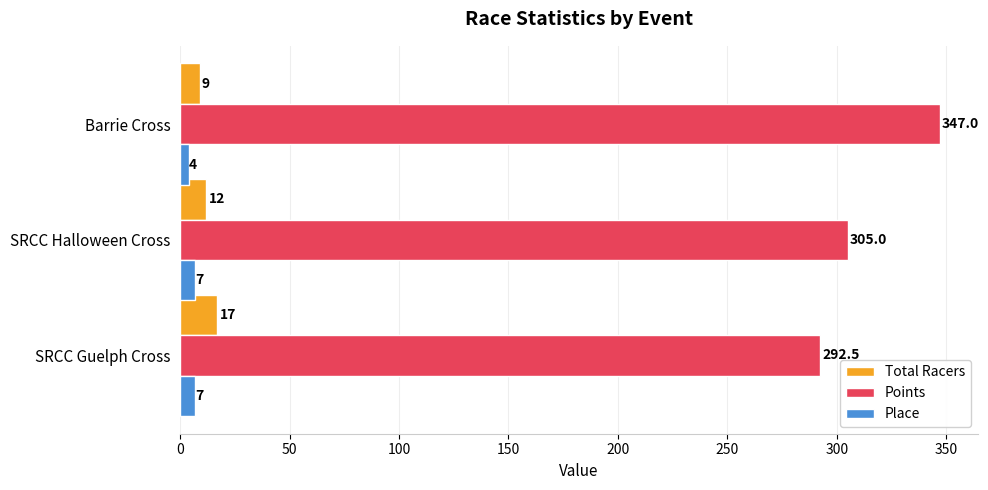

True or false: Place has a value of 7.0 at SRCC Halloween Cross.

True